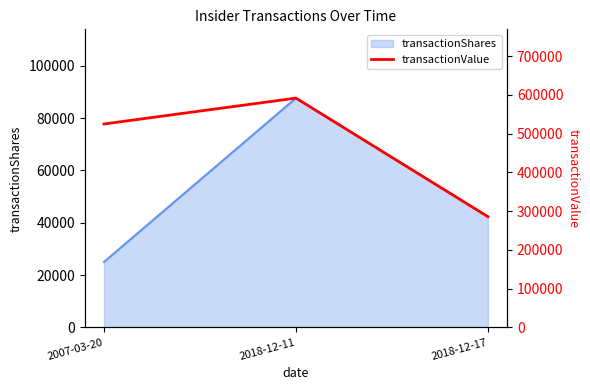

What is the change in value from 2007-03-20 to 2018-12-11?

+66840